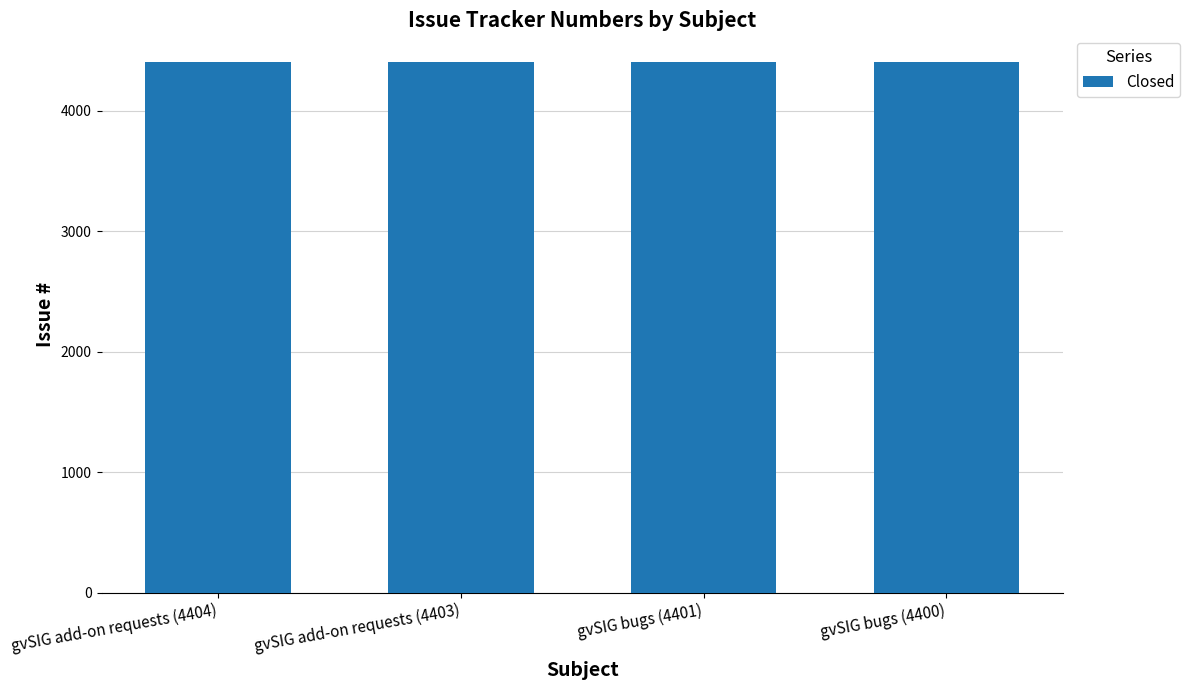

Does the chart contain any negative values?

No